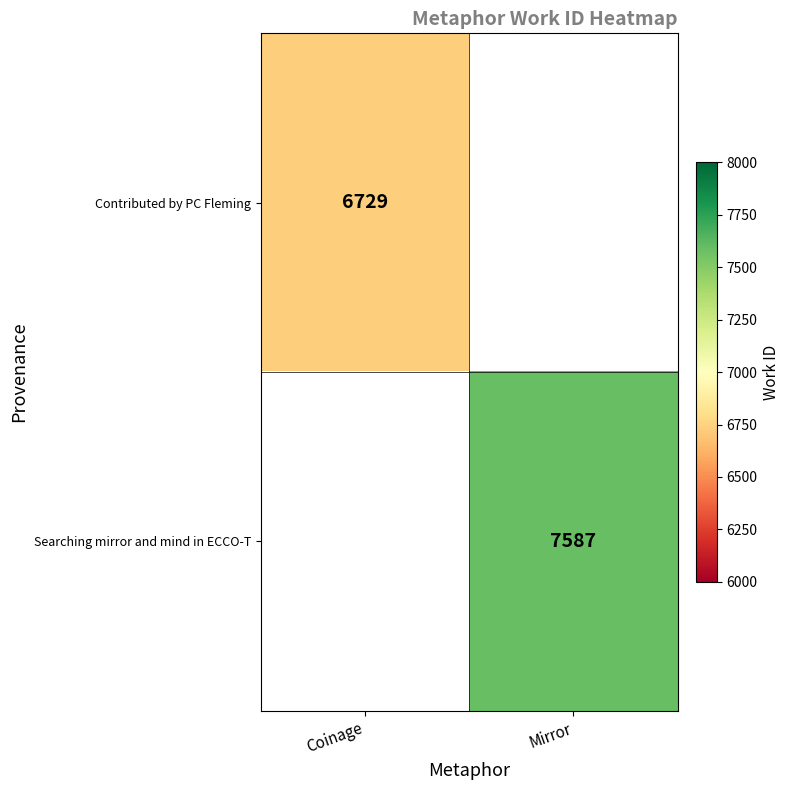

The Contributed by PC Fleming series shows 6729 at Coinage. True or false?

True